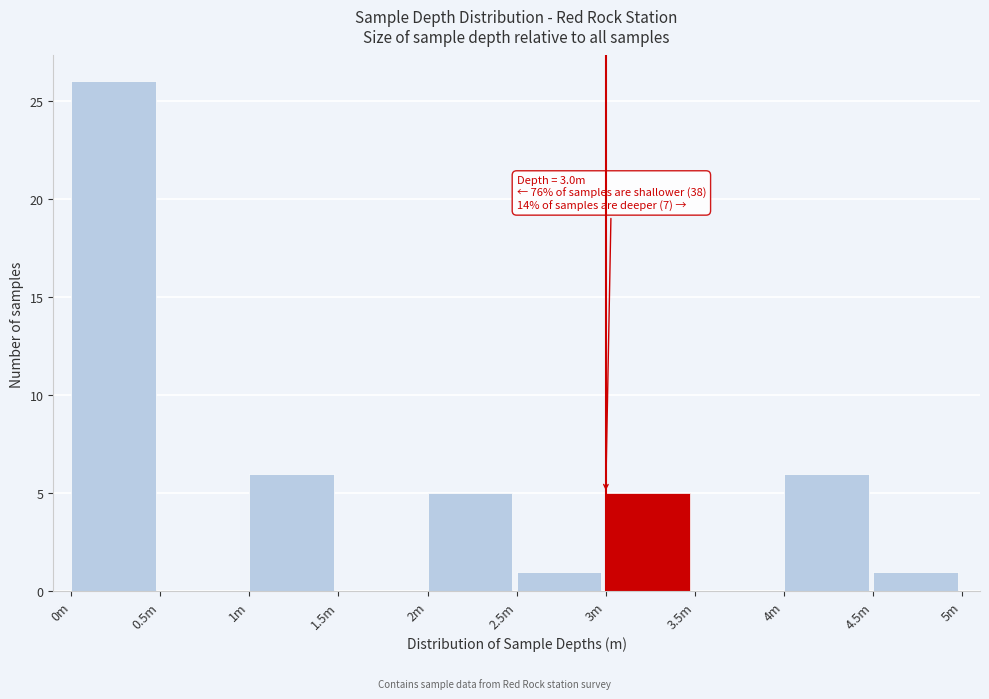

Reading left to right, extract all data points from this chart.

0m=26	0.5m=0	1m=6	1.5m=0	2m=5	2.5m=1	3m=5	3.5m=0	4m=6	4.5m=1